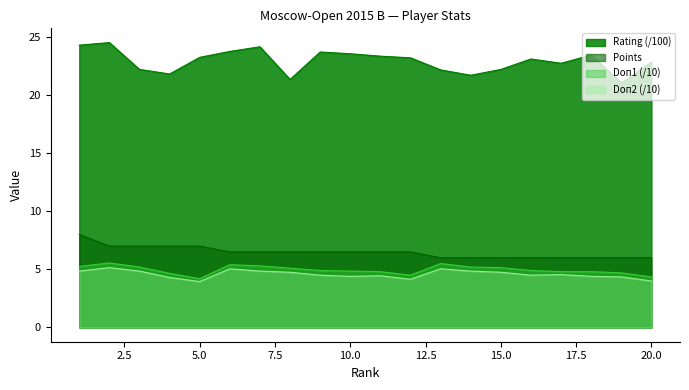

What is the value of the Doп1 point at the 6th from the left?

5.4